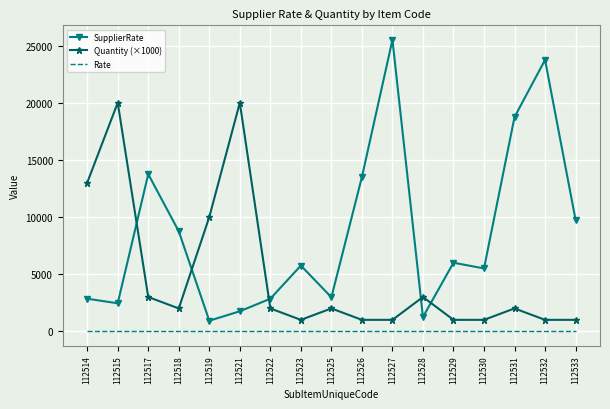

What is the lowest value of the SupplierRate series?

925